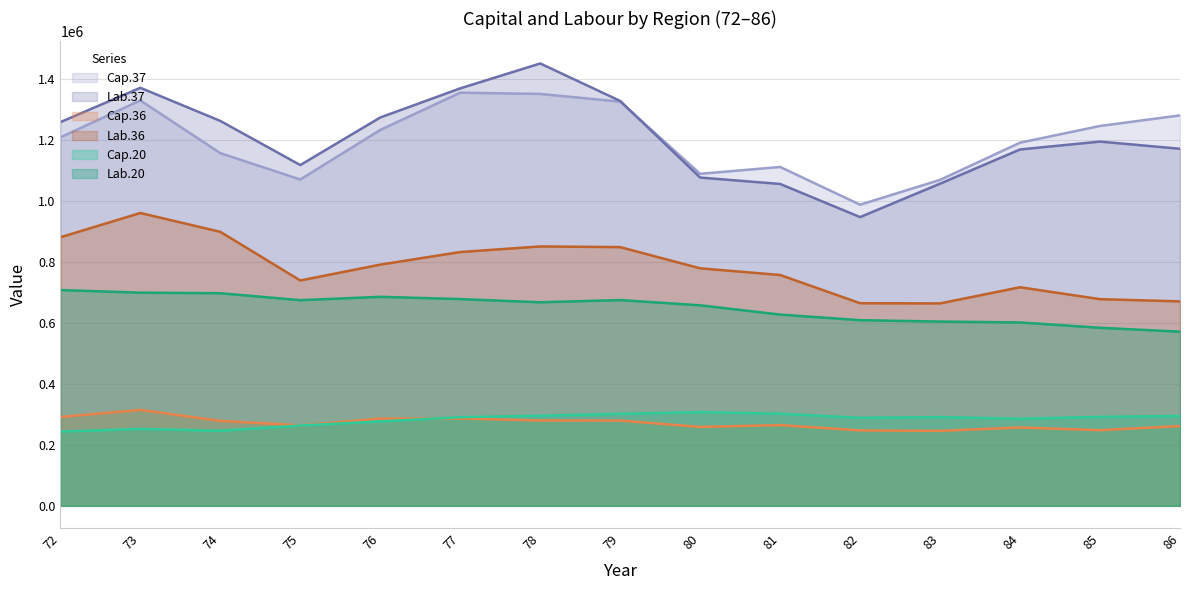

Is it true that Cap.37 equals 1561110 at 74?

False